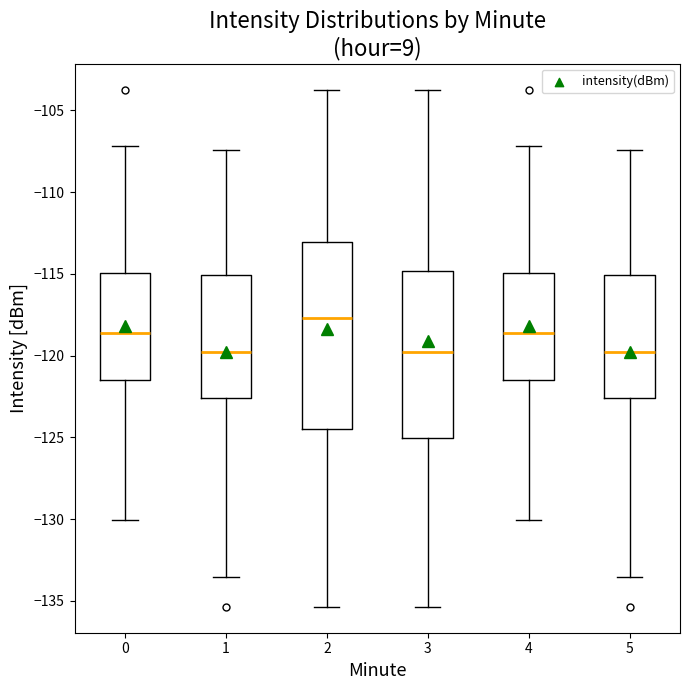

Which box is the tallest, from its lower edge to its upper edge?

2